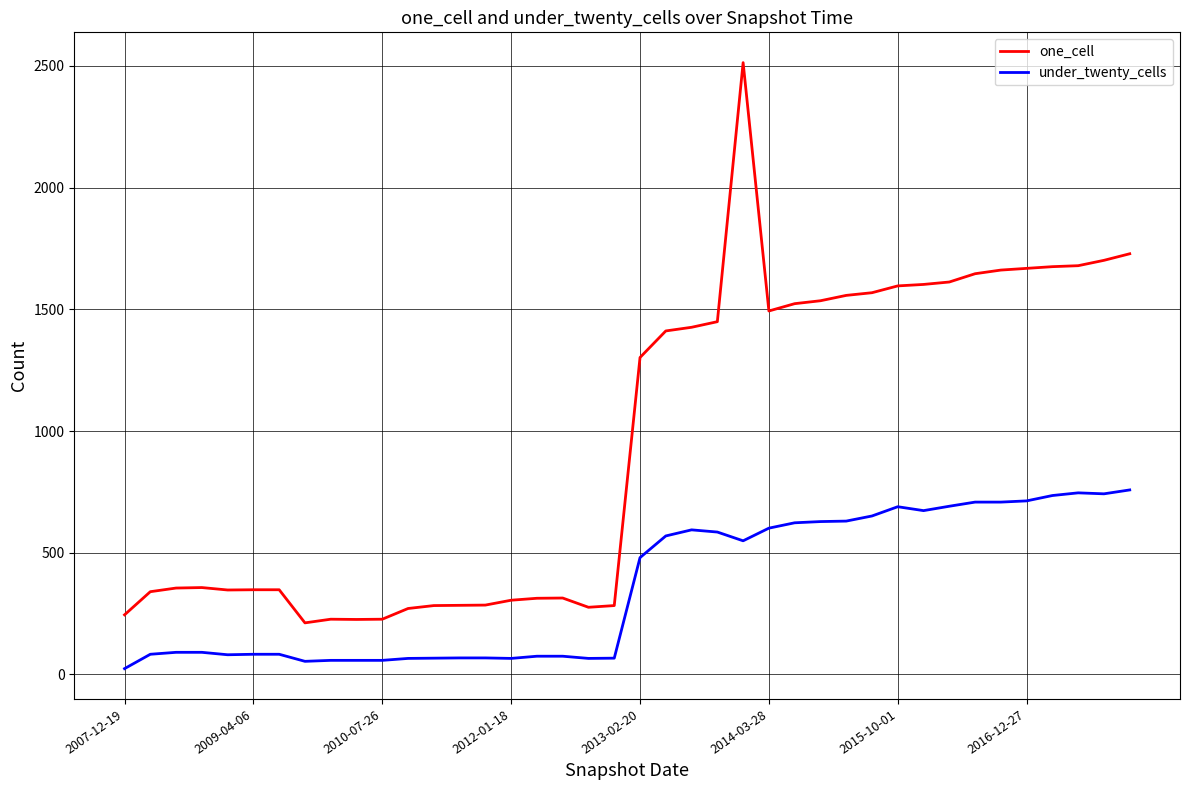

Rank the series by their maximum value, from highest to lowest.

one_cell, under_twenty_cells